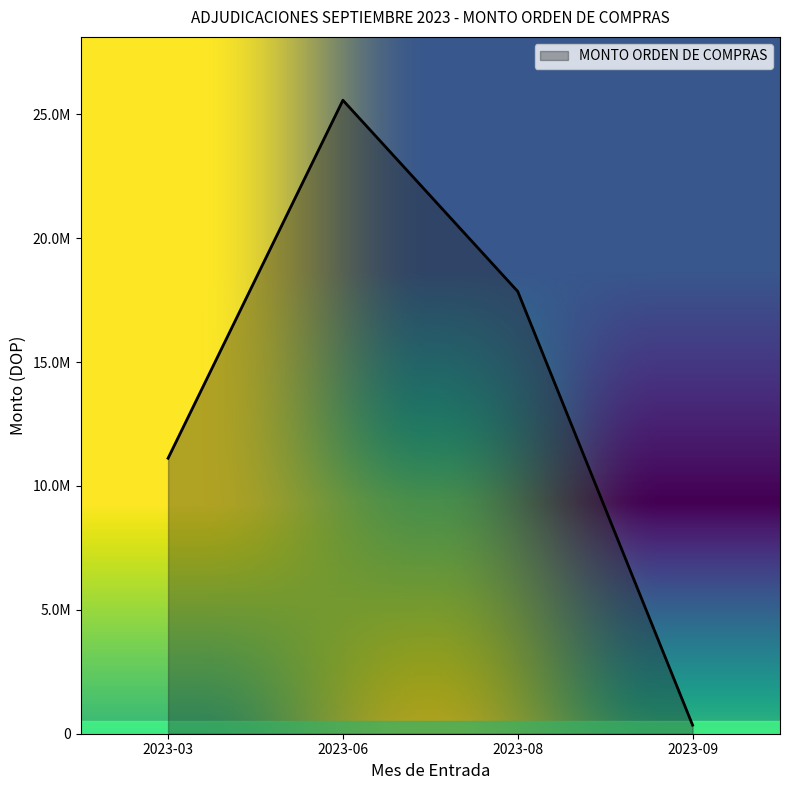

List the labels in order of value, largest first.

2023-06, 2023-08, 2023-03, 2023-09